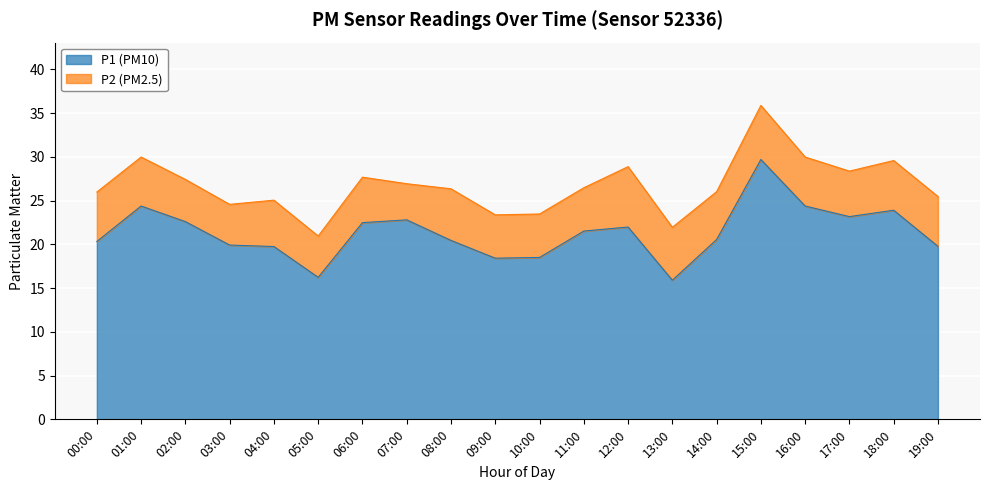

True or false: the data shows 20.4 at 08:00.

True